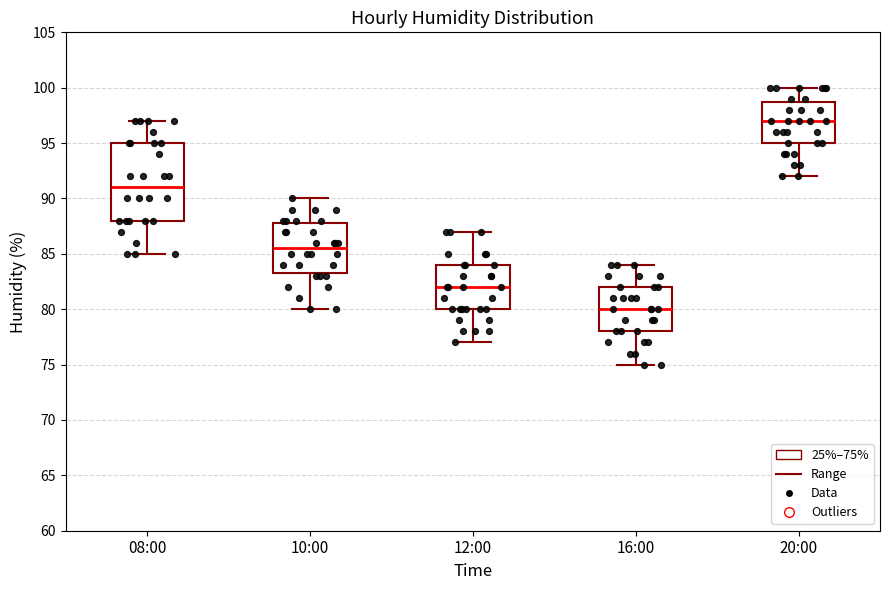

Which box's median line is the lowest?

16:00